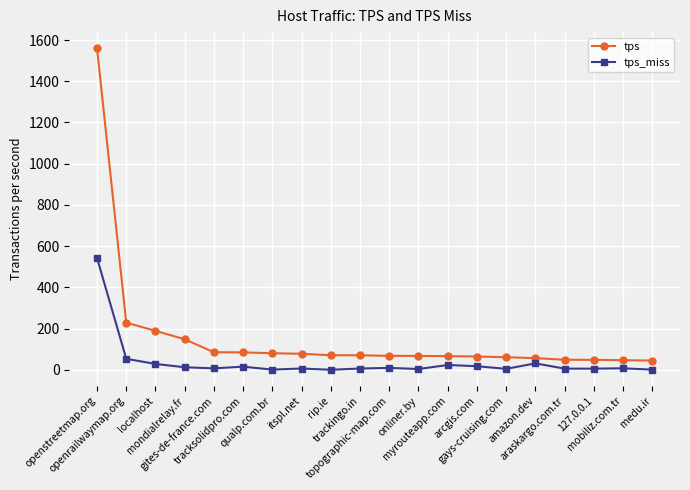

True or false: tps and tps_miss cross at least once.

False